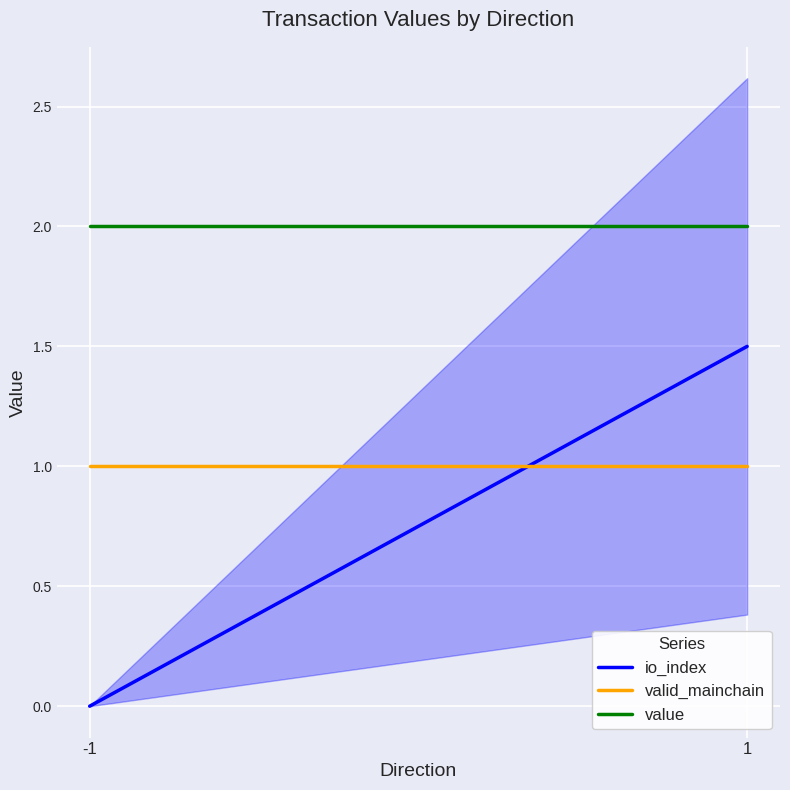

What is the sum of all valid_mainchain values?

2.0